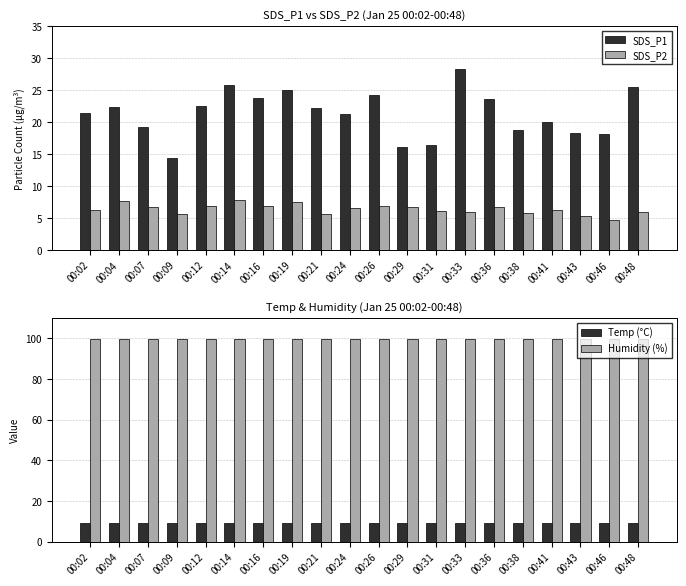

Which series has the largest range (max minus min)?

SDS_P1